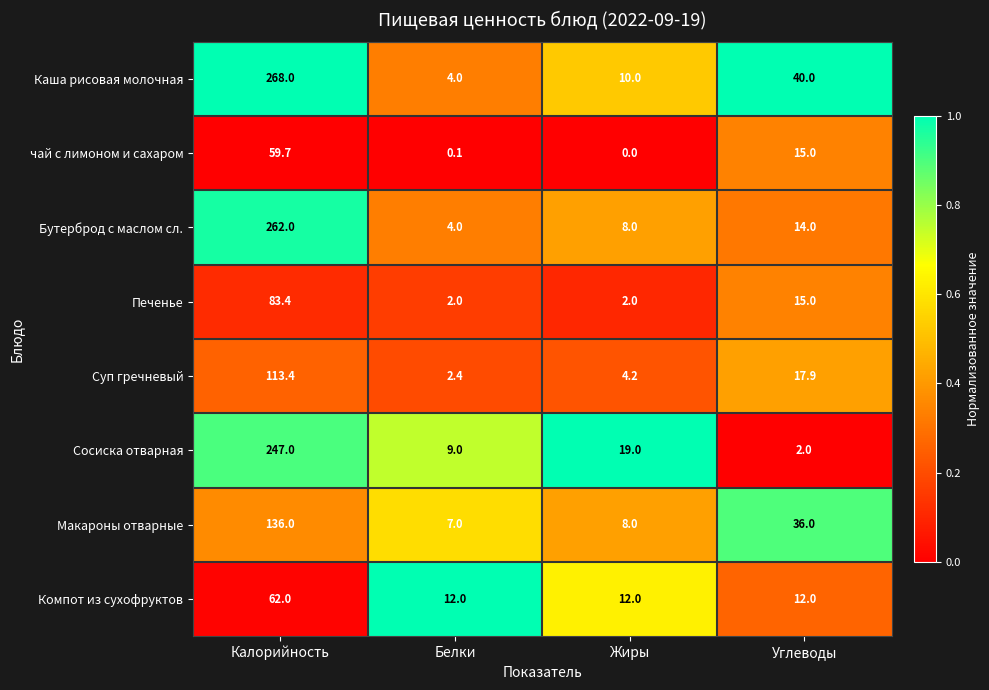

List the series in order of their peak value, highest first.

Каша рисовая молочная, Бутерброд с маслом сл., Сосиска отварная, Макароны отварные, Суп гречневый, Печенье, Компот из сухофруктов, чай с лимоном и сахаром